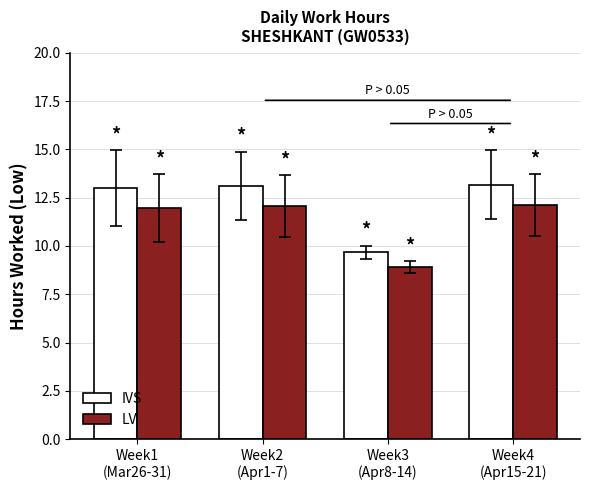

How many series are shown in this chart?

2